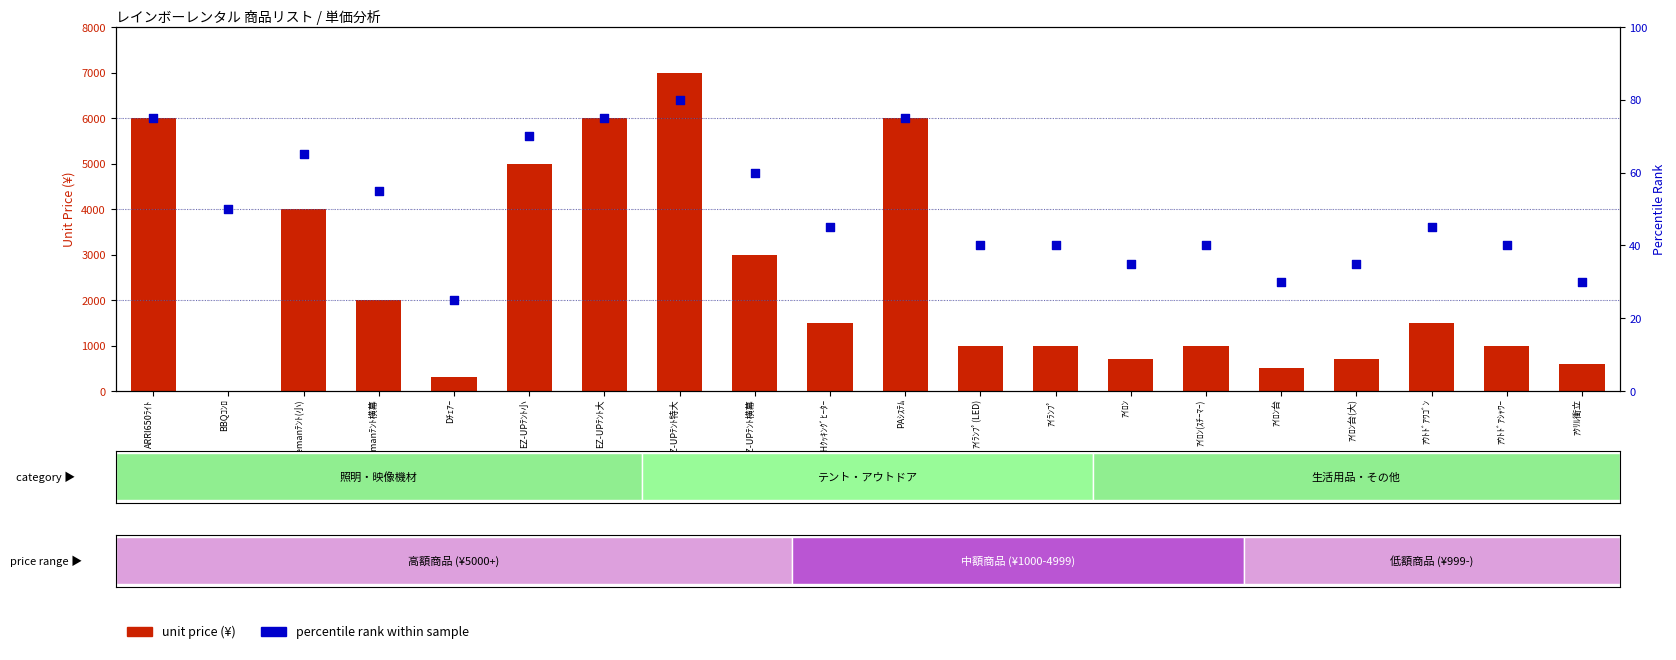

Which series has the largest total across all categories?

unit price (¥)